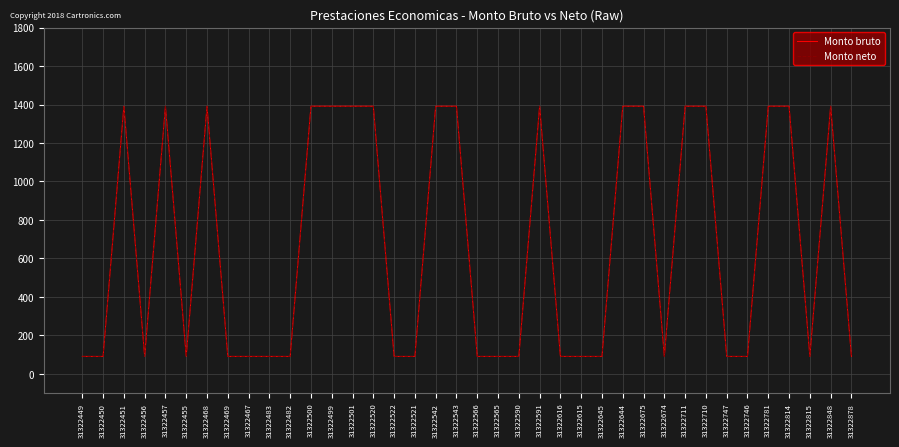

Between 31322747 and 31322499, which is larger?

31322499